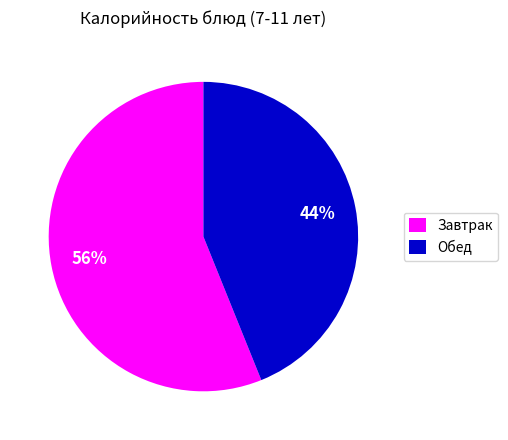

Does any single category account for the majority?

Yes